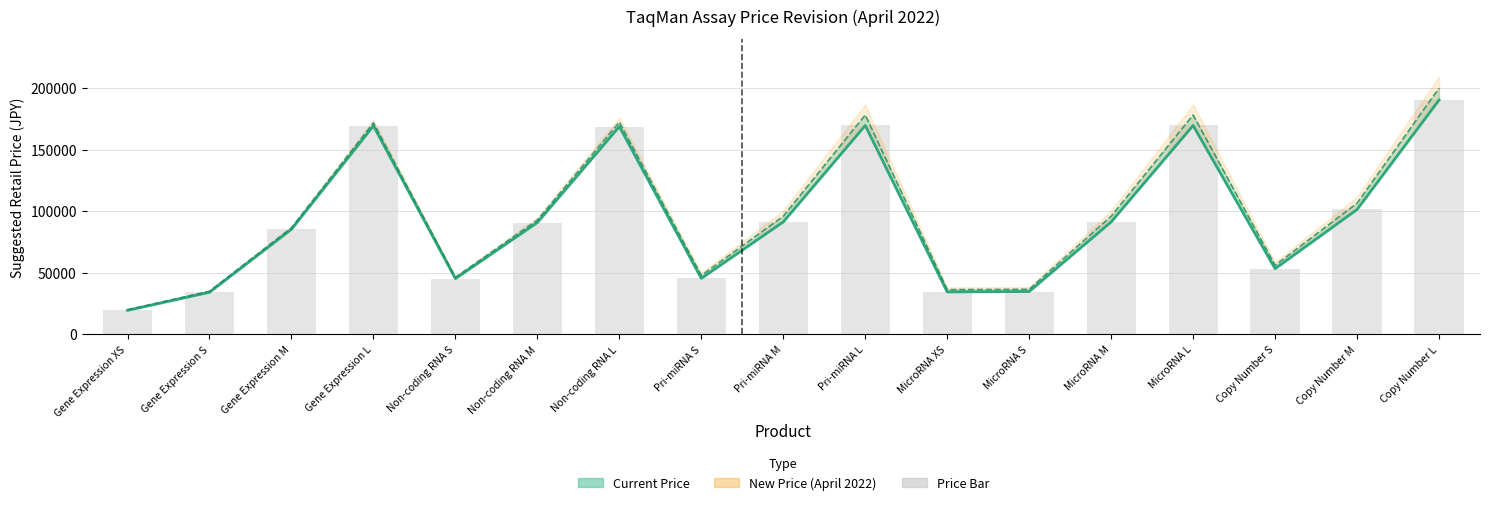

What is the difference between the second highest and second lowest values in the Current Price series?

135600